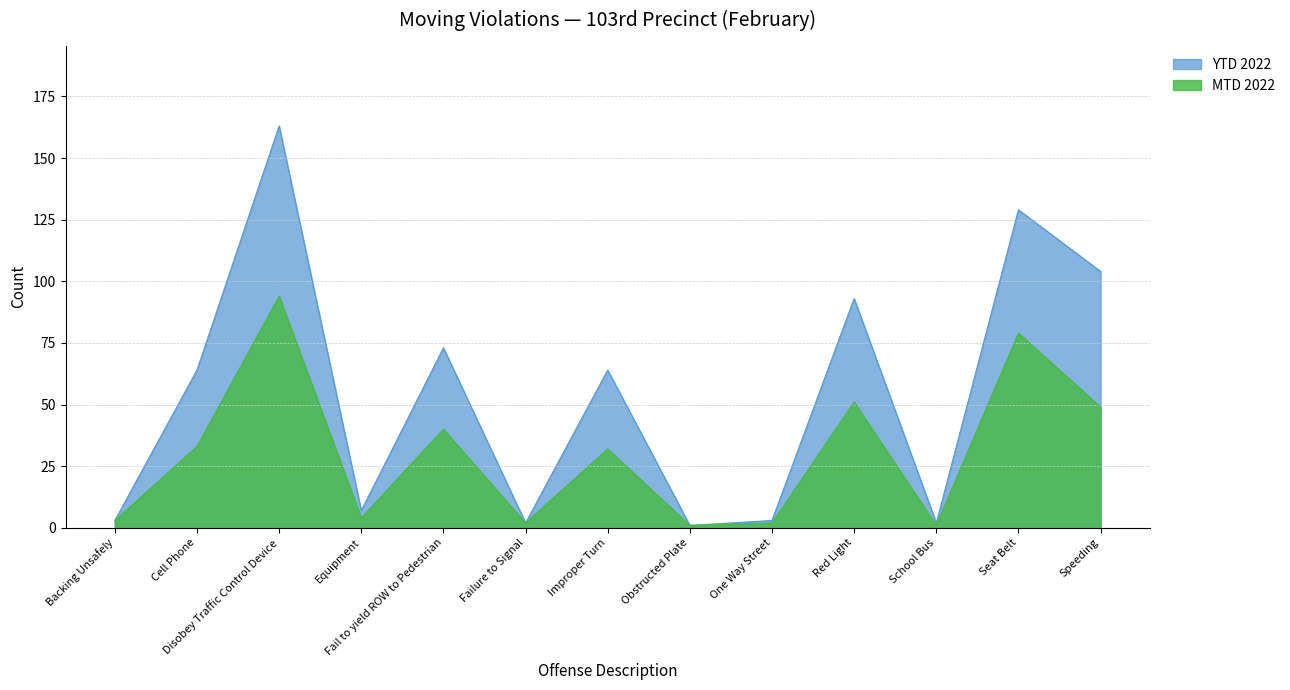

Reading right to left, transcribe all the data shown in this chart.

MTD 2022: 49	79	1	51	2	1	32	2	40	4	94	33	3
YTD 2022: 104	129	2	93	3	1	64	2	73	7	163	64	3